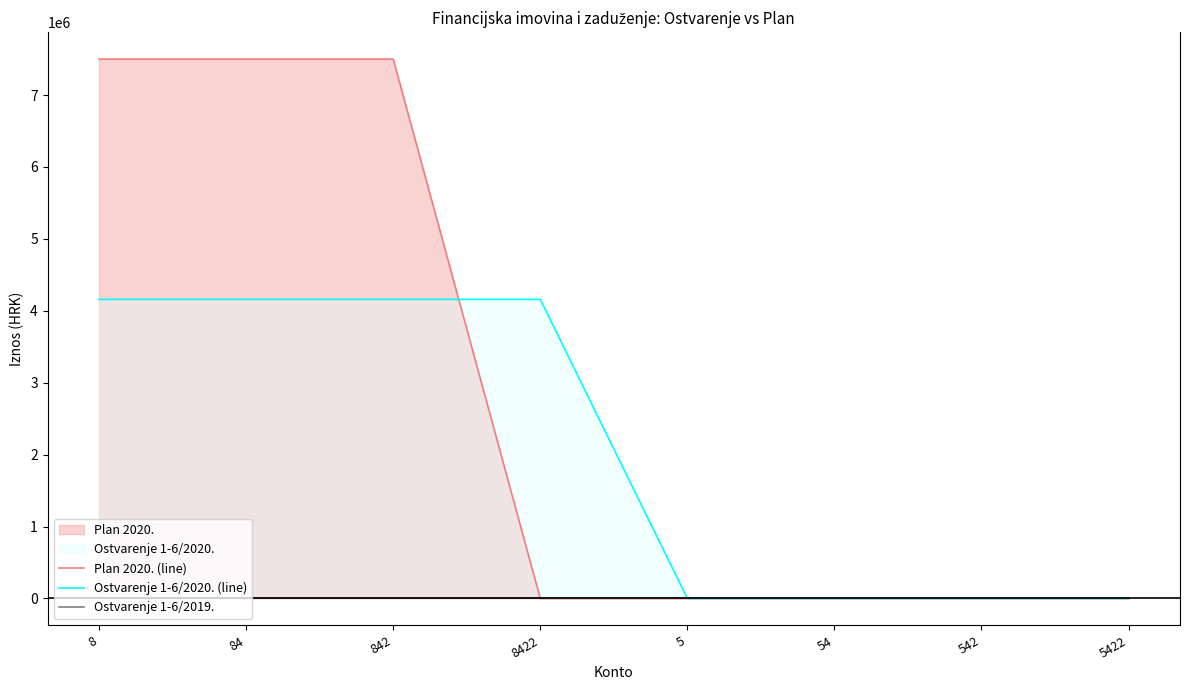

What is the label of the 4th point from the right?

5